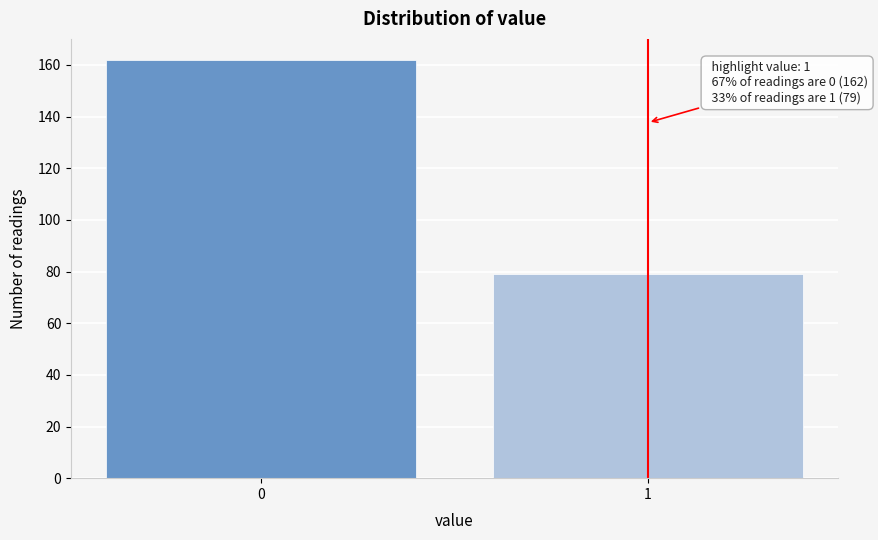

Reading right to left, extract all data points from this chart.

1=79	0=162